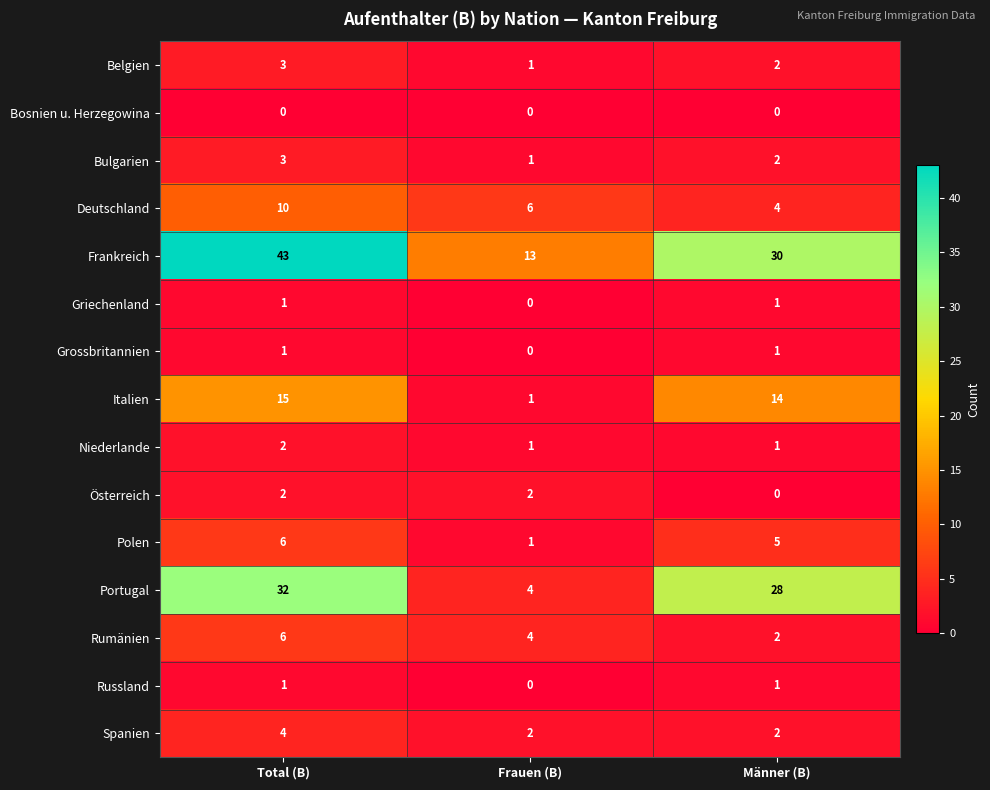

List the labels in order of Italien value, largest first.

Total (B), Männer (B), Frauen (B)